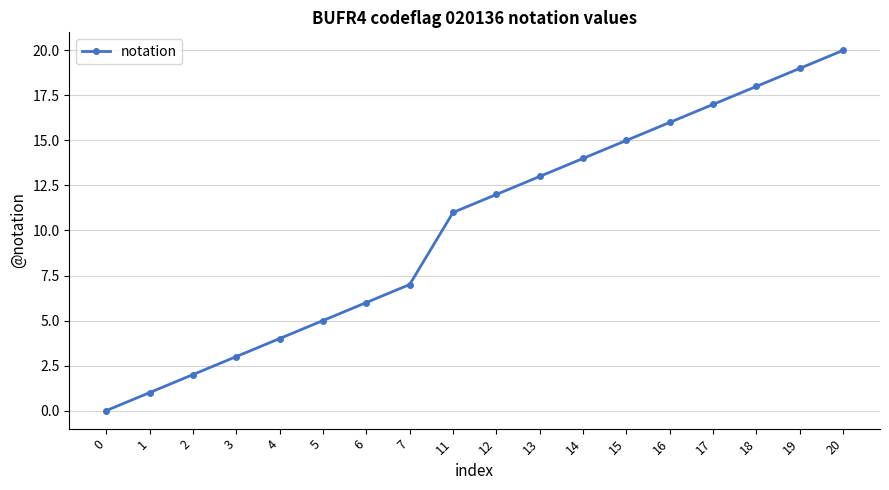

Is it true that the value at 4 is 4?

True